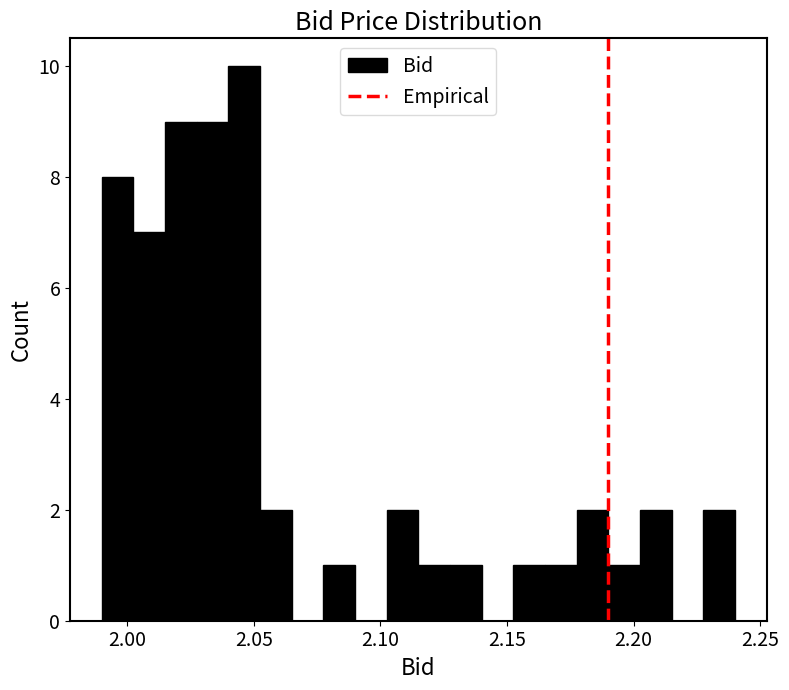

Read against the x-axis, roughly where is the centre of the tallest bar?

2.045